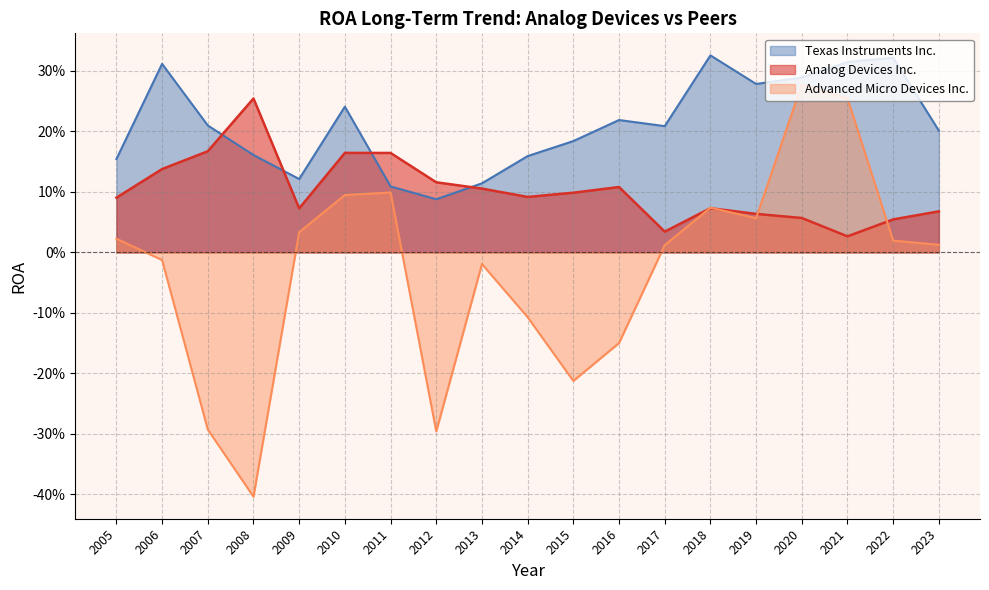

What are all the series names shown in the legend?

Texas Instruments Inc., Analog Devices Inc., Advanced Micro Devices Inc.